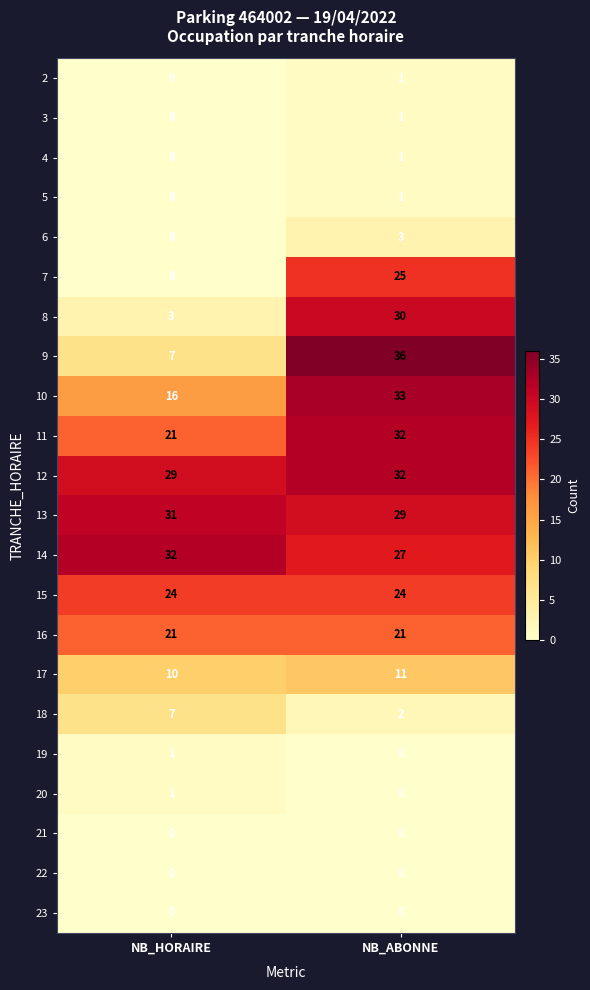

Which series has the widest spread of values?

9